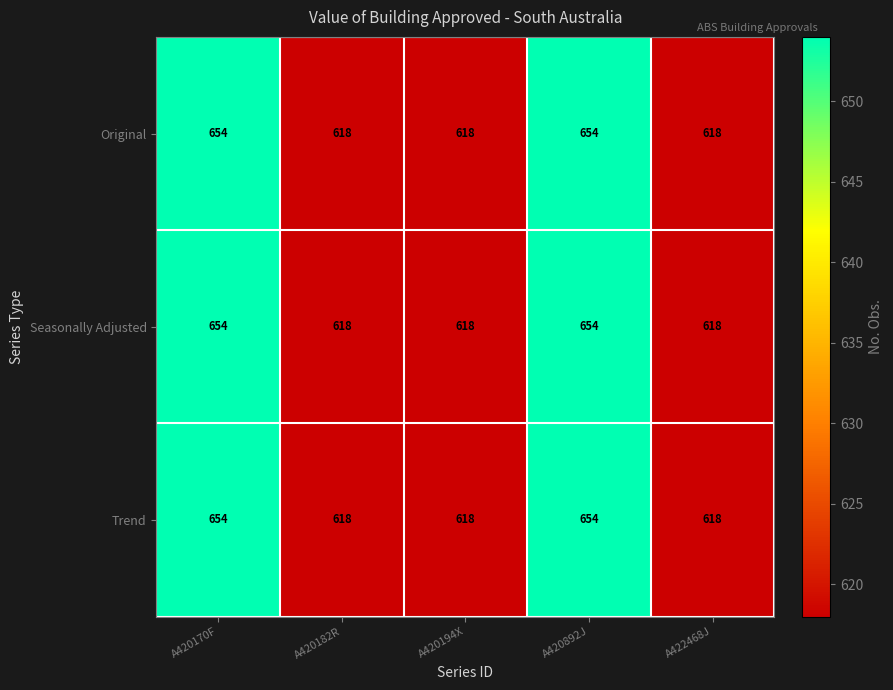

What is the minimum value for Trend?

618